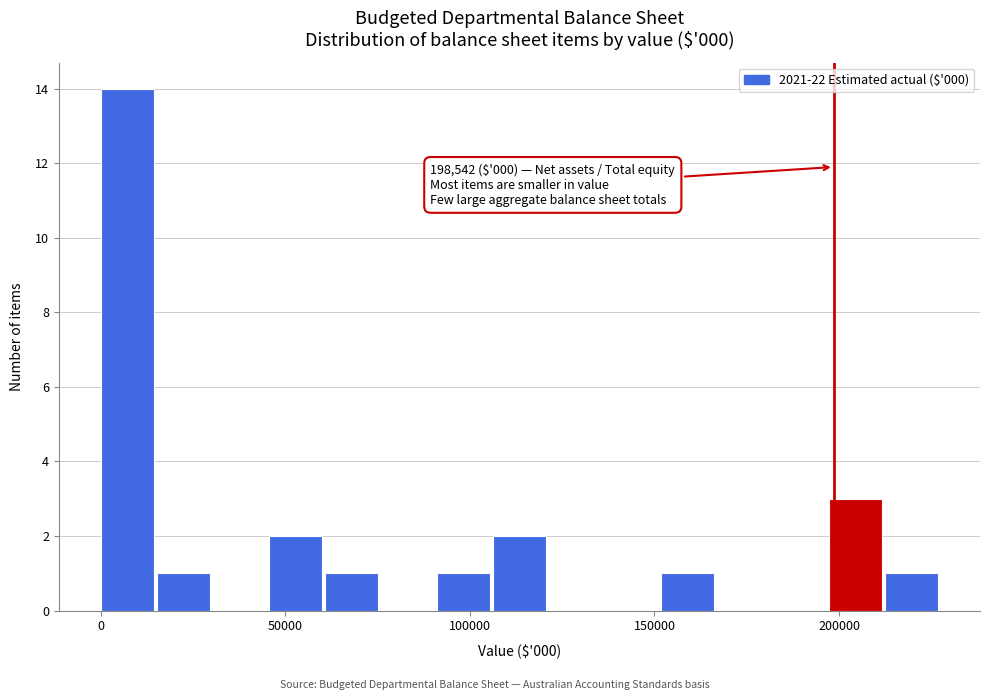

Around what value on the x-axis is the tallest bar? Give the approximate position of its centre, as read against the axis.

5000